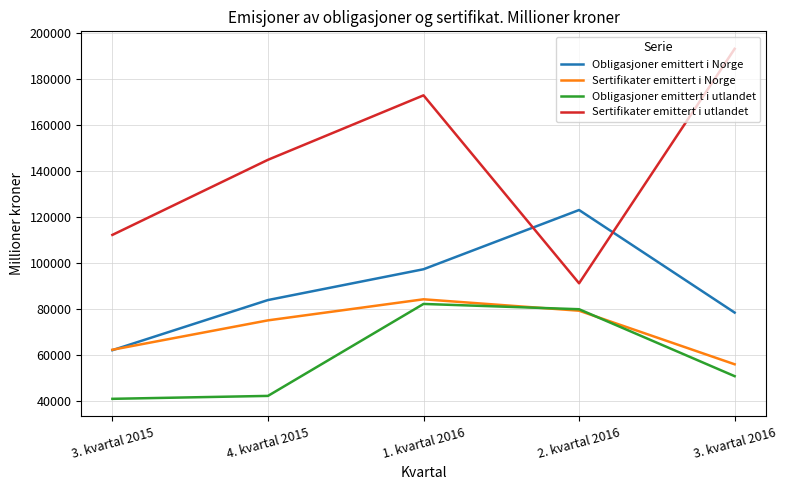

True or false: Sertifikater emittert i utlandet and Obligasjoner emittert i utlandet cross at least once.

False